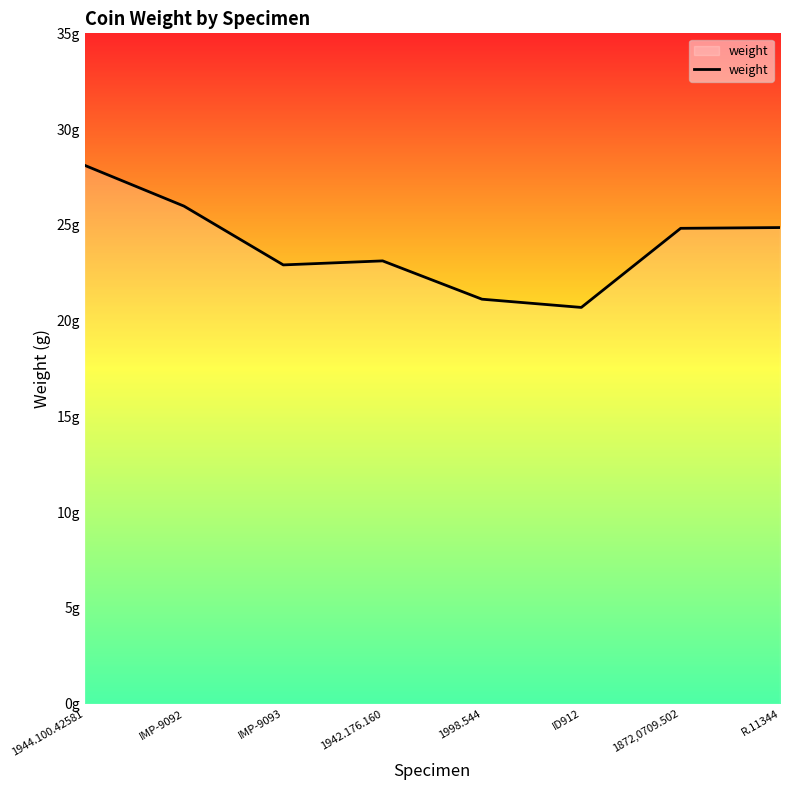

Does the chart have visible grid lines?

No